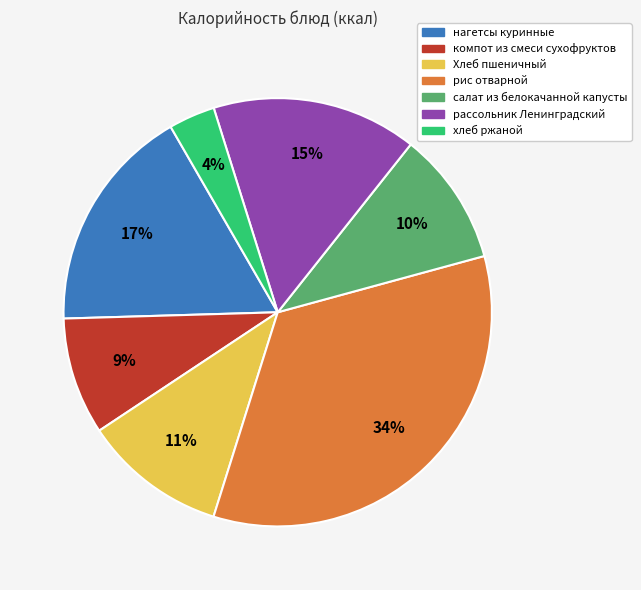

To the nearest percent, what portion does салат из белокачанной капусты represent?

10%